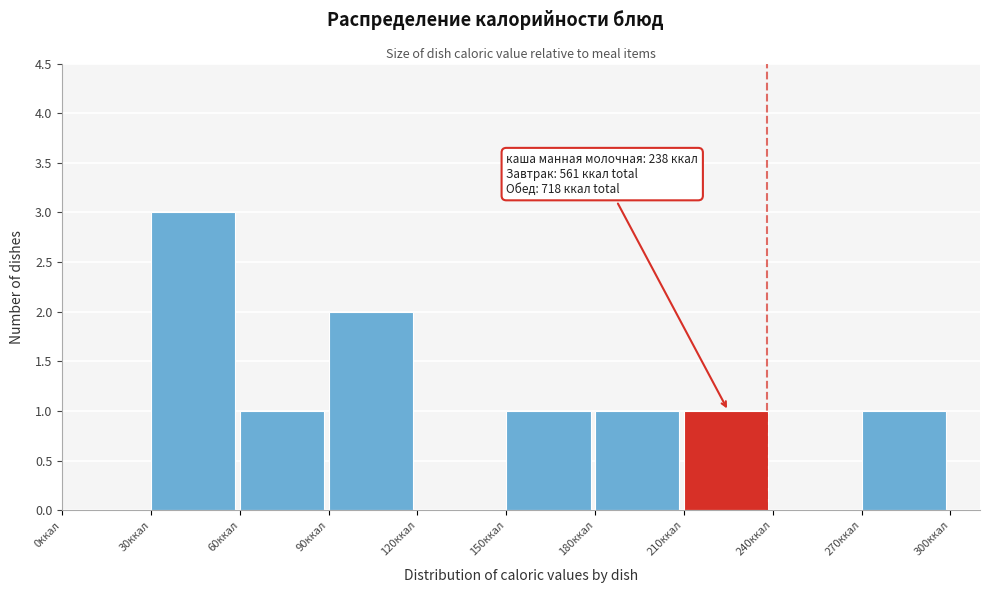

Over which range of the x-axis is the bar tallest?

30 to 60